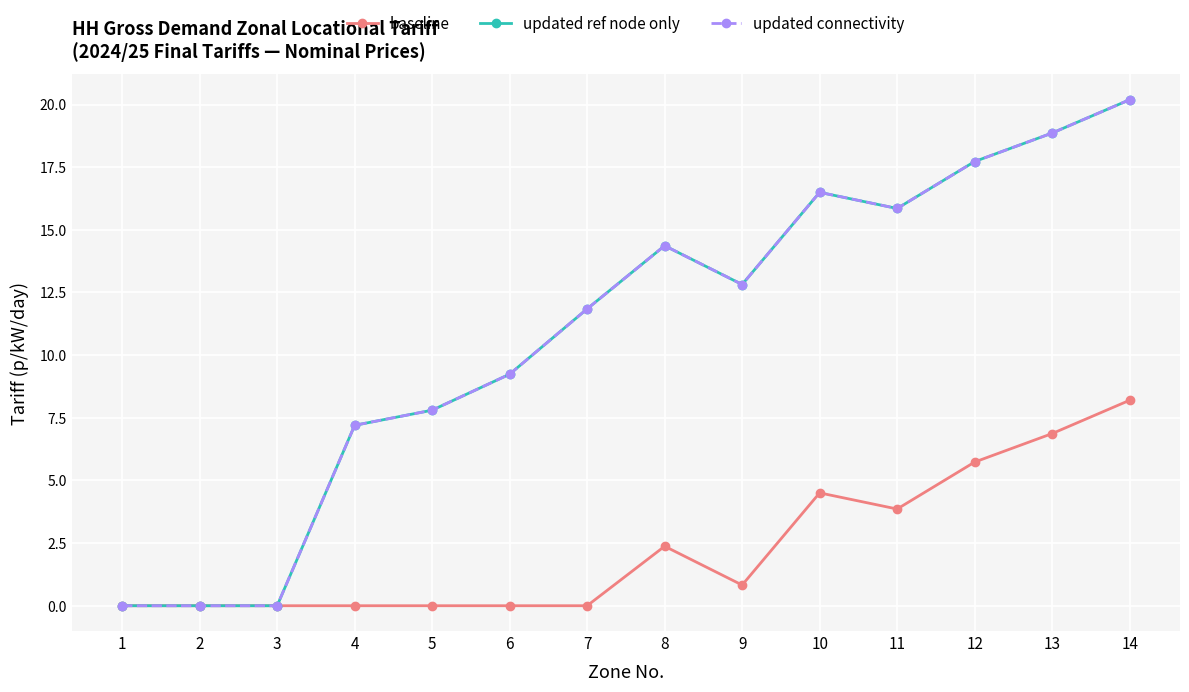

At 4, list the series in order from smallest to largest.

baseline, updated ref node only, updated connectivity